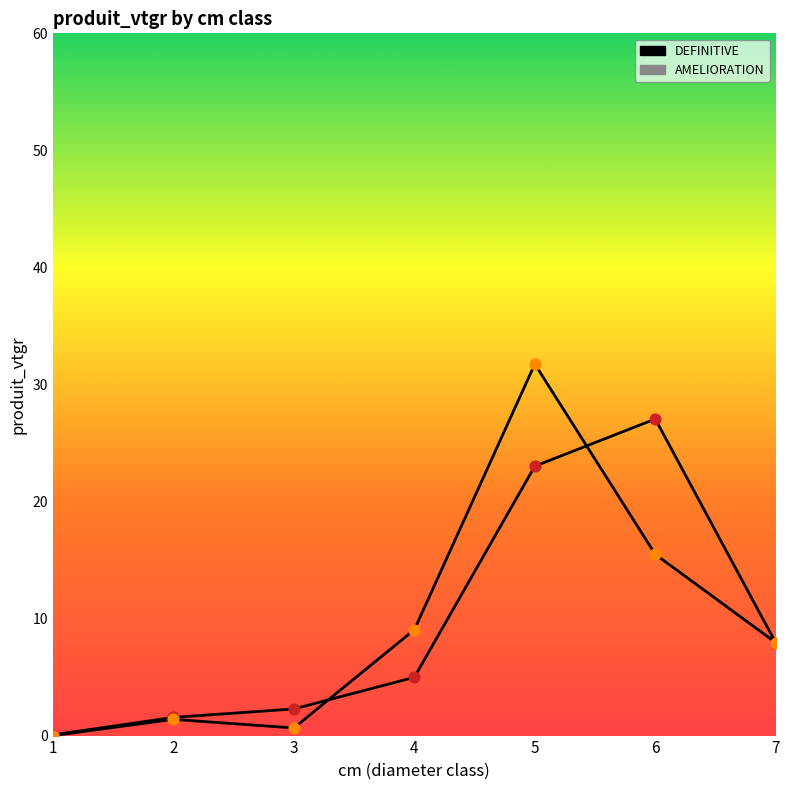

What are all the series names shown in the legend?

DEFINITIVE, AMELIORATION